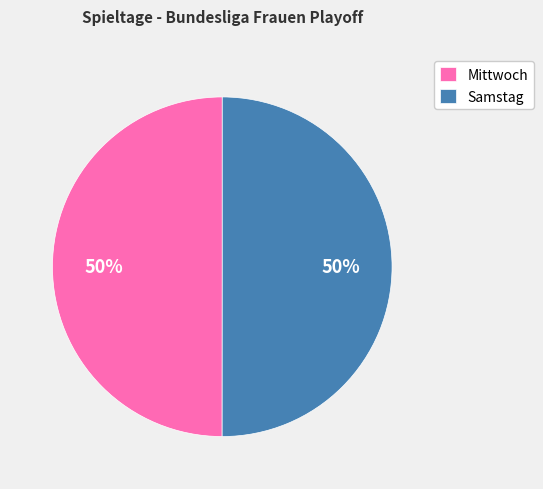

Approximately how many times larger is the value at Samstag compared to Mittwoch?

1.0